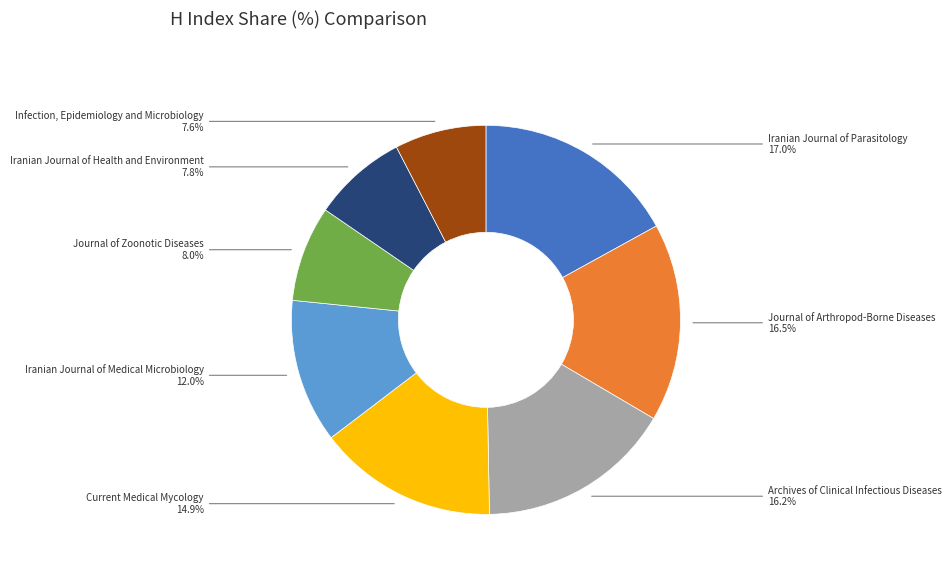

To the nearest percent, what percentage of the pie is Journal of Zoonotic Diseases?

8%